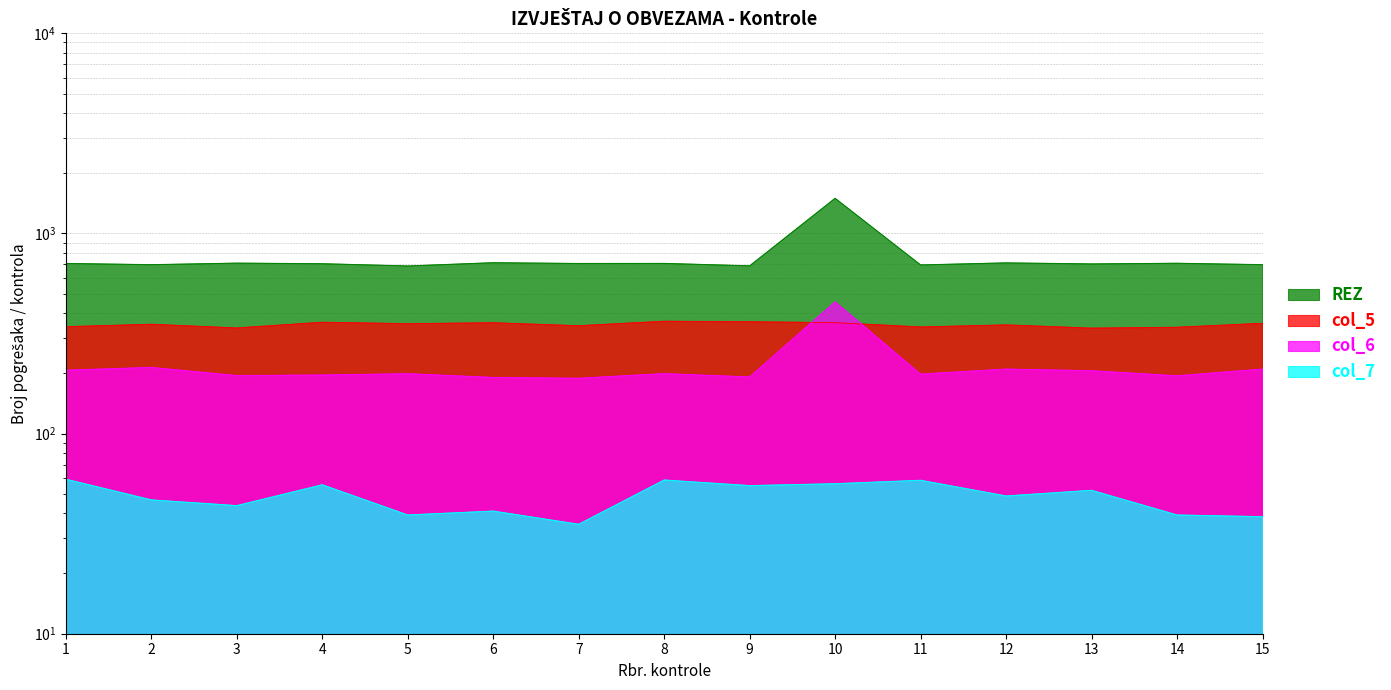

What is the spread (max minus min) of values at 9?

497.0